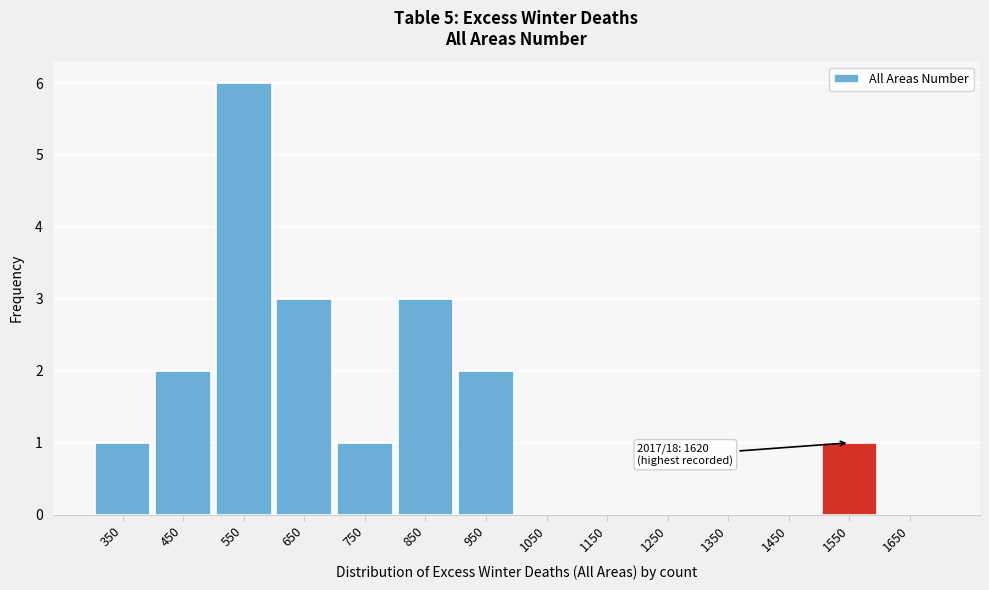

Reading right to left, what are all the values shown in this chart?

1650=0	1550=1	1450=0	1350=0	1250=0	1150=0	1050=0	950=2	850=3	750=1	650=3	550=6	450=2	350=1